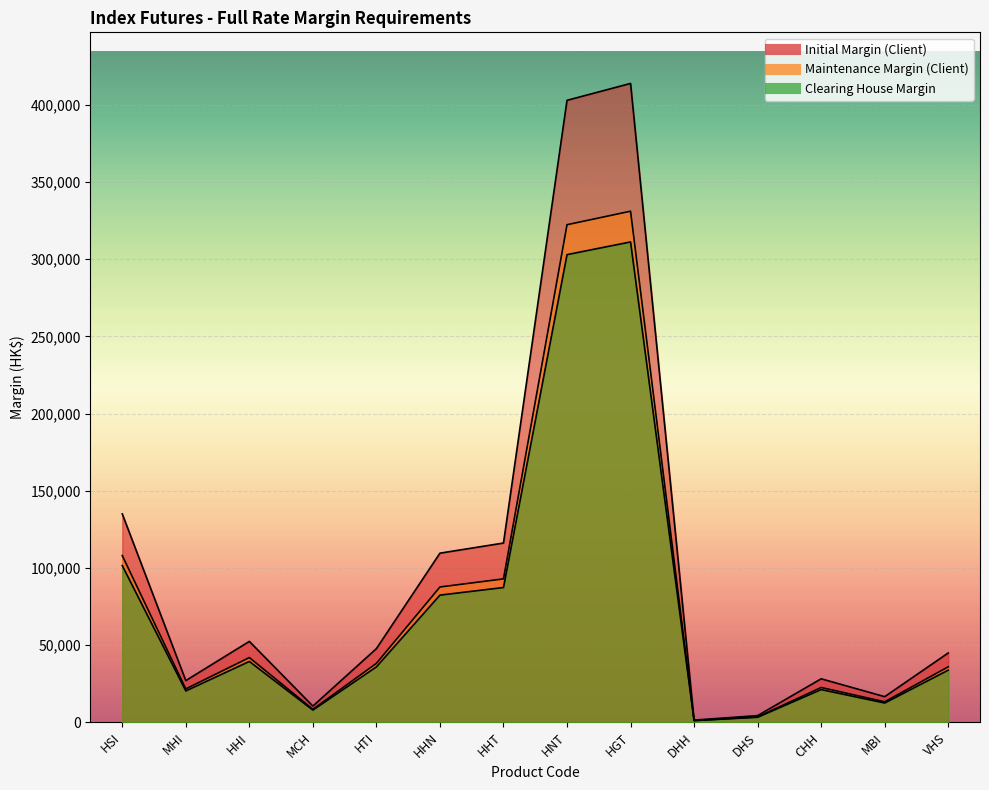

Reading right to left, what are all the values shown in this chart?

Initial Margin (Client): 44900	16585	28156	4309	1396	413909	402976	116122	109565	47720	10480	52402	26999	134995
Maintenance Margin (Client): 35920	13268	22524	3447	1116	331127	322380	92897	87652	38176	8384	41921	21599	107996
Clearing House Margin: 33760	12470	21170	3240	1050	311210	302990	87310	82380	35880	7880	39400	20300	101500